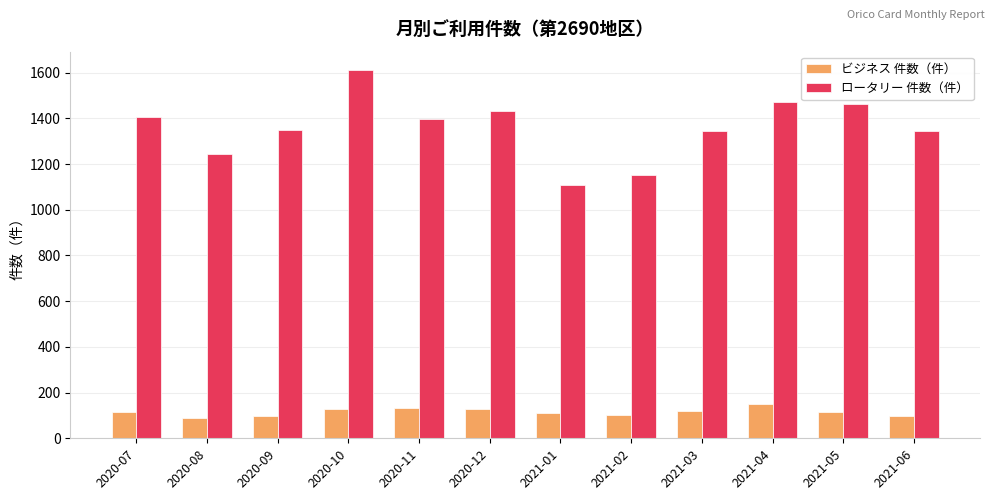

How many groups of bars are there?

12